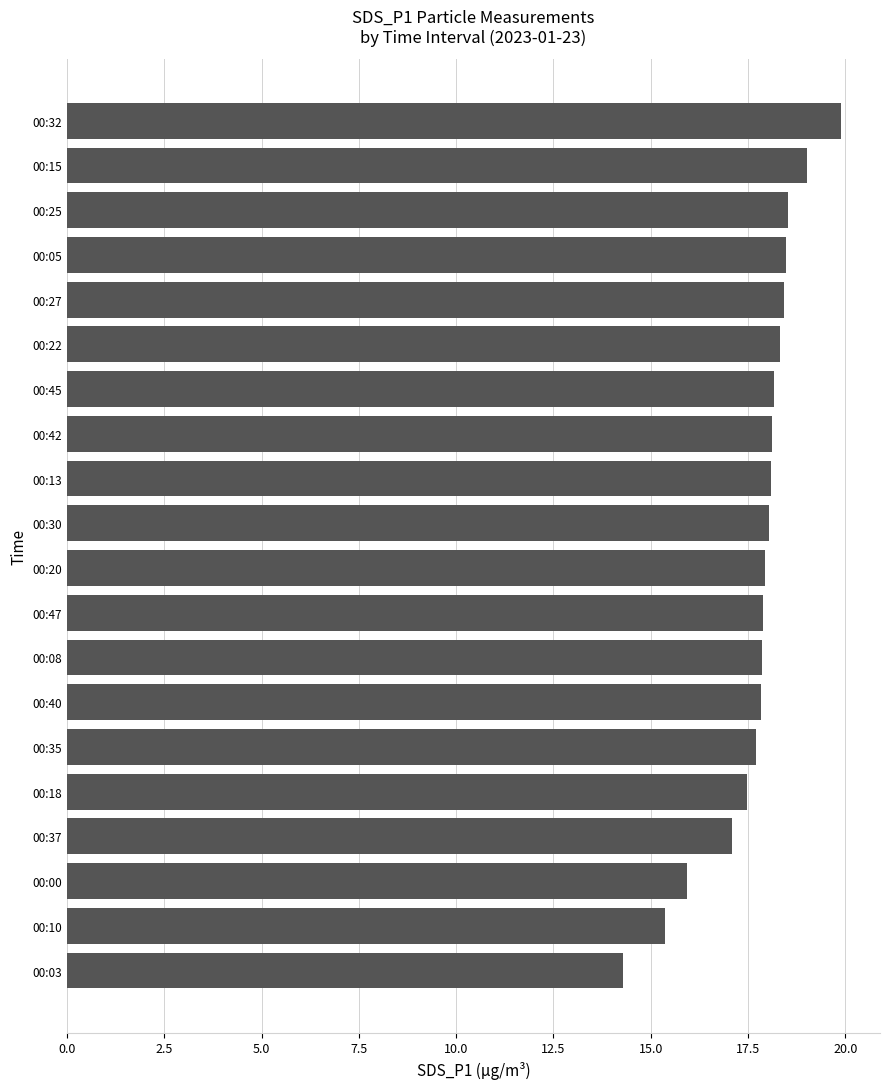

How many data points does each series have?

20